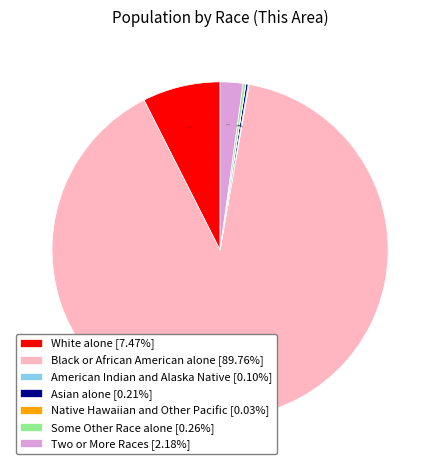

Which slice is the largest?

Black or African American alone